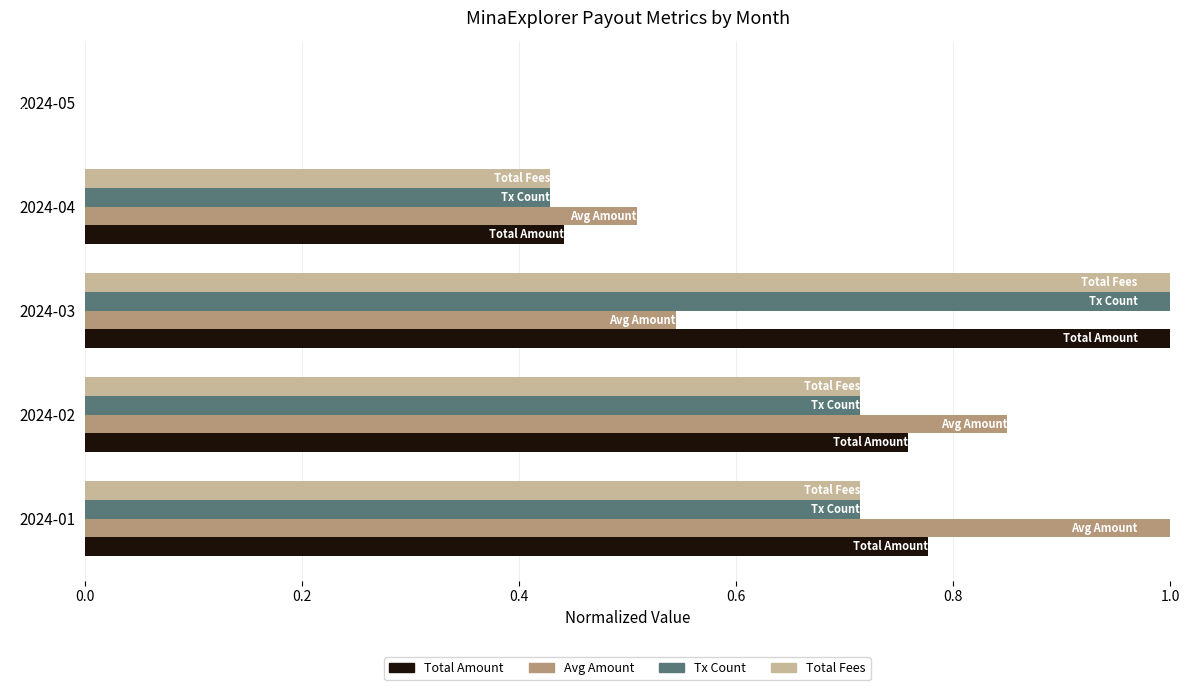

Between 2024-04 and 2024-05, which series saw the biggest shift?

Avg Amount